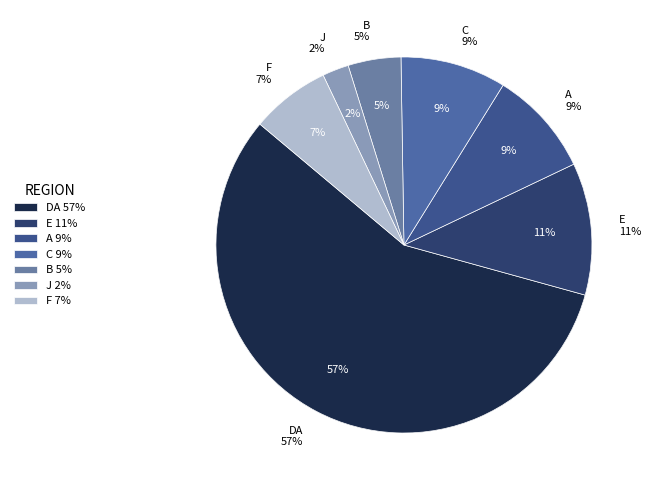

Count the number of slices in the pie.

2